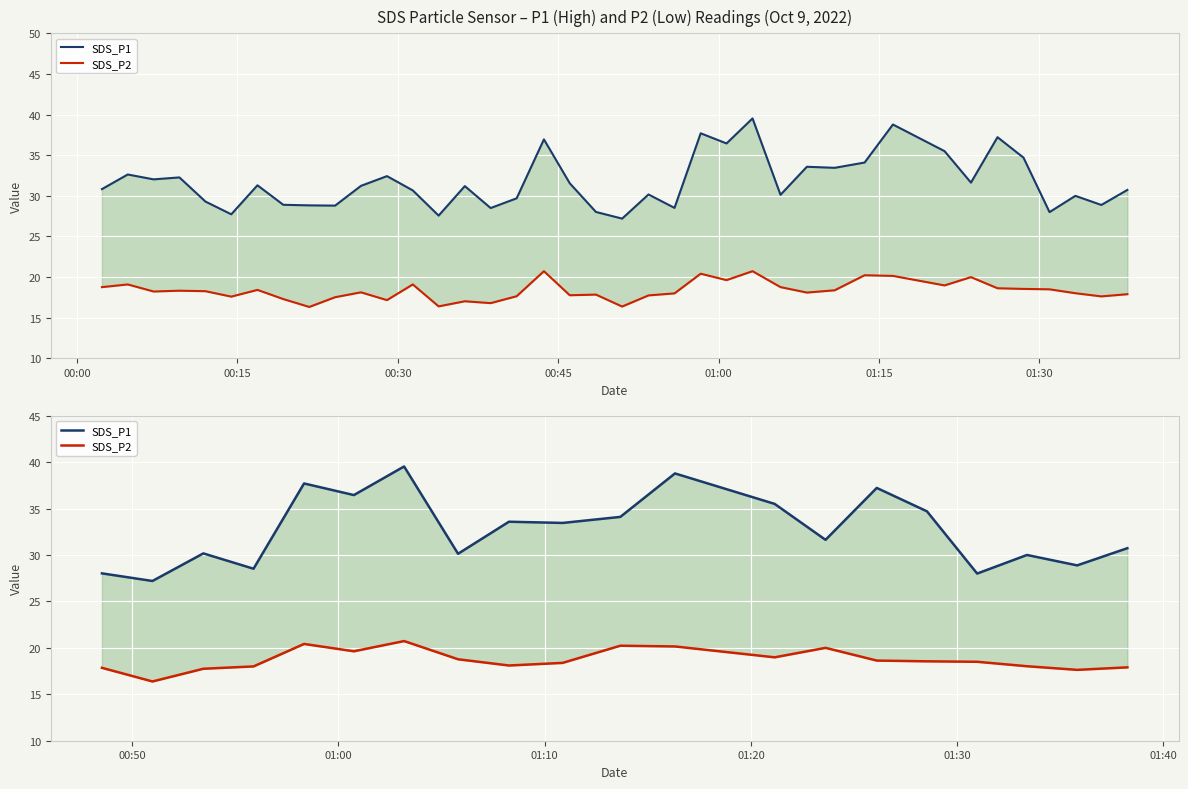

How many series are shown in this chart?

2